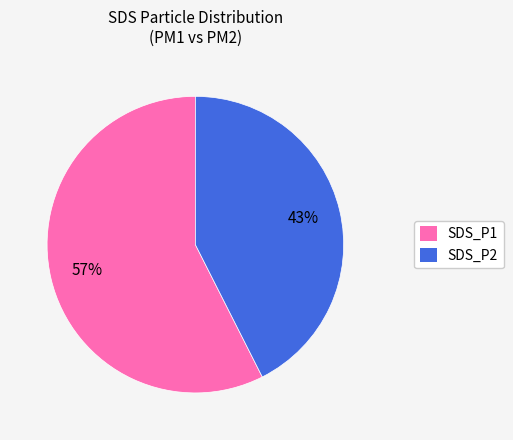

Is the sum of SDS_P1 and SDS_P2 greater than half?

Yes